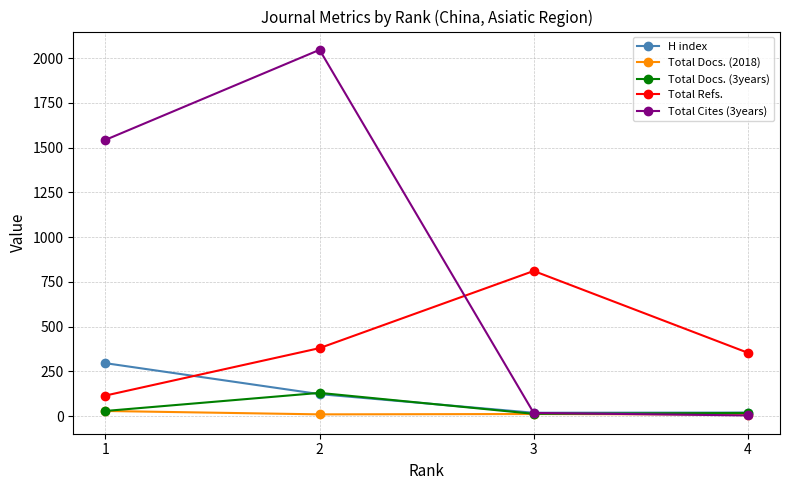

How many data points in H index are less than 123?

2